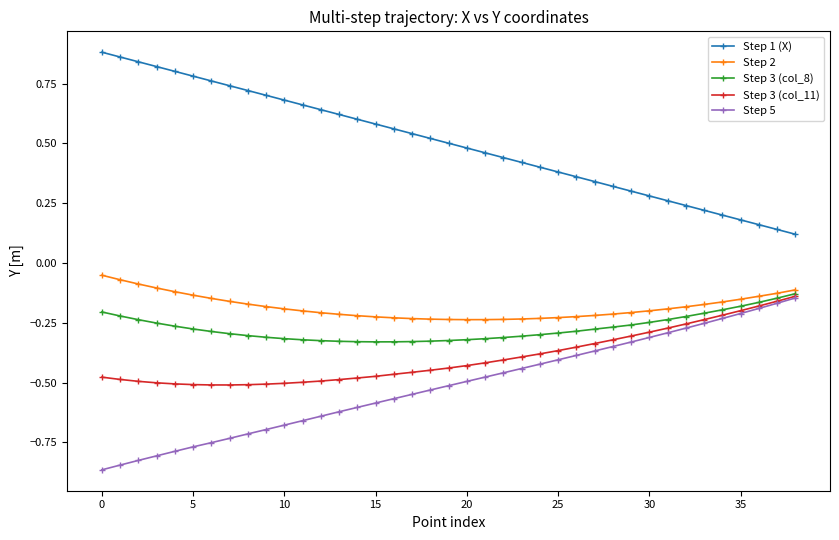

True or false: Step 1 (X) and Step 5 intersect in this chart.

False